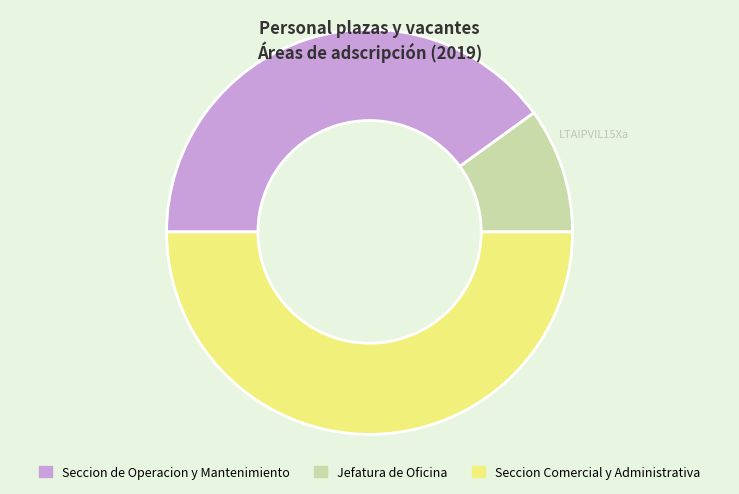

The Seccion de Operacion y Mantenimiento slice represents 48% of the pie. True or false?

False